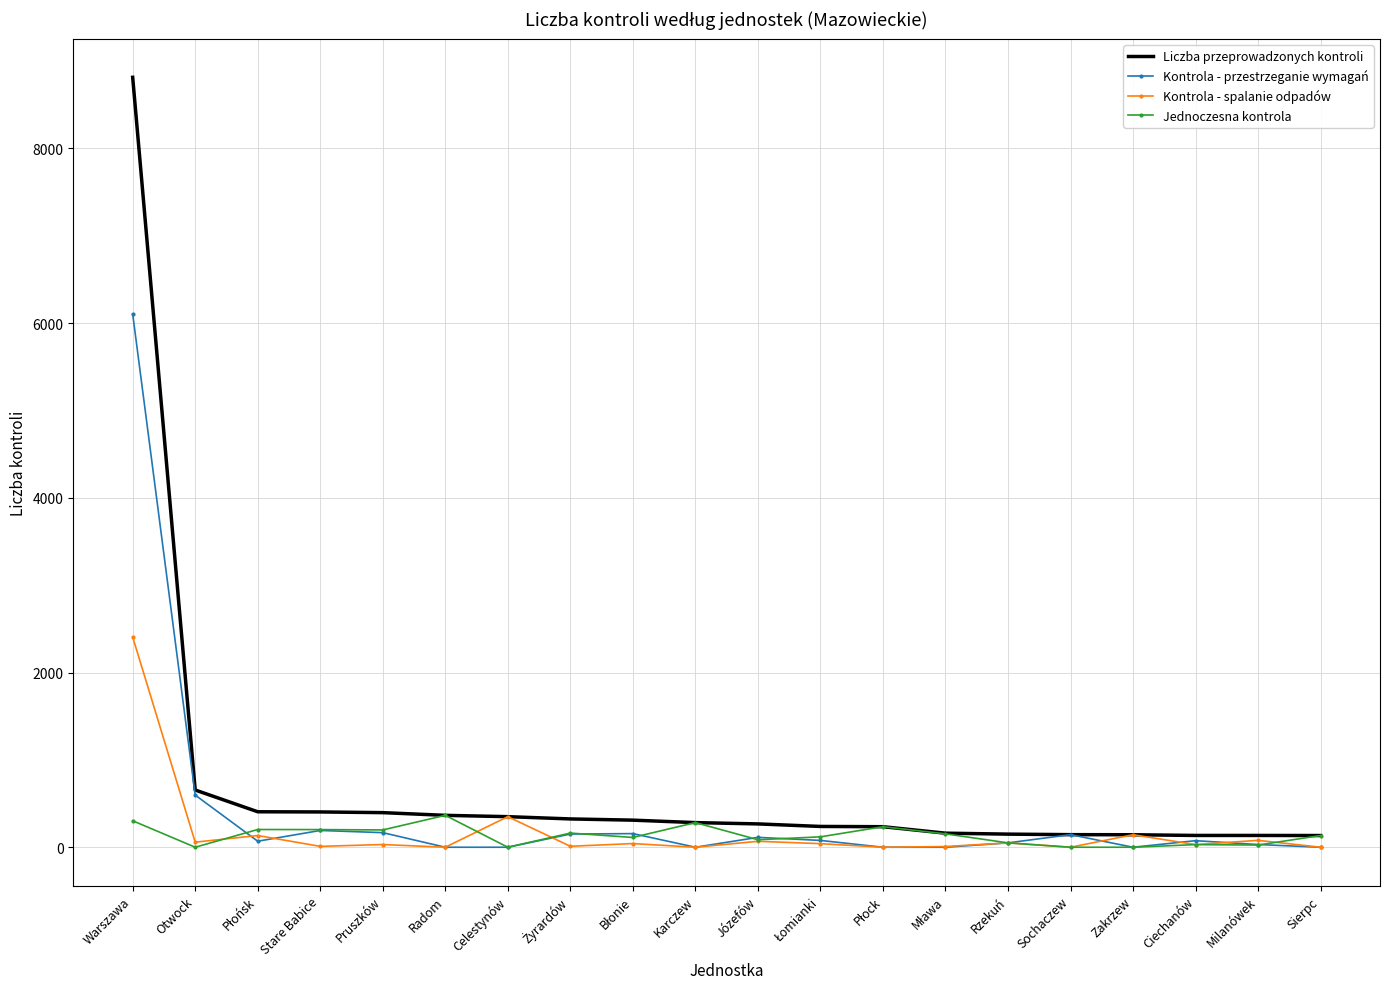

Is it true that Kontrola - przestrzeganie wymagań equals 0 at Zakrzew?

True